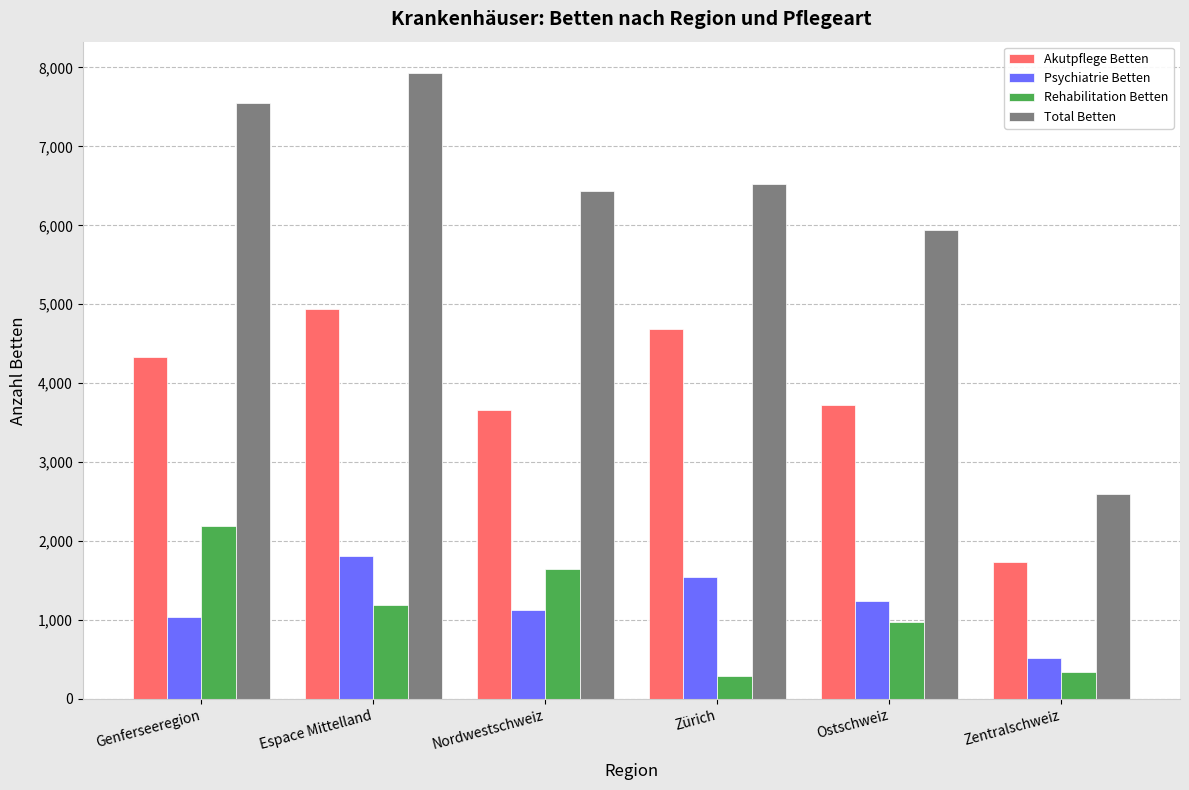

Are the bars horizontal?

No